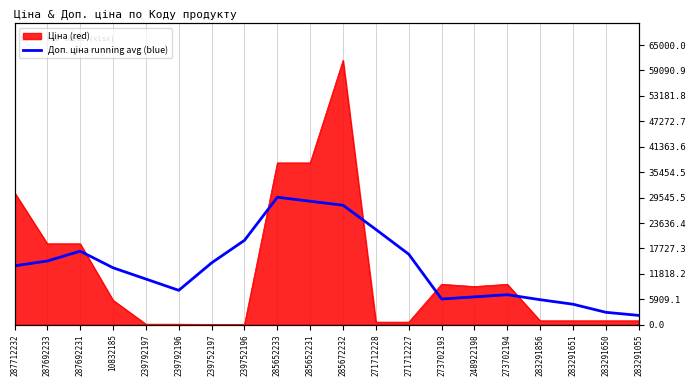

Reading left to right, extract all data points from this chart.

287712232=13662.2	287692233=14796.9	287692231=17078.9	10832185=13217.5	239792197=10599.1	239792196=7980.8	239752197=14364.7	239752196=19601.4	285652233=29606.3	285652231=28681.6	285672232=27757.0	271712228=22115.0	271712227=16367.6	273702193=5957.6	248922198=6458.0	273702194=6958.4	283291856=5798.3	283291651=4743.7	283291650=2866.9	283291055=2150.2